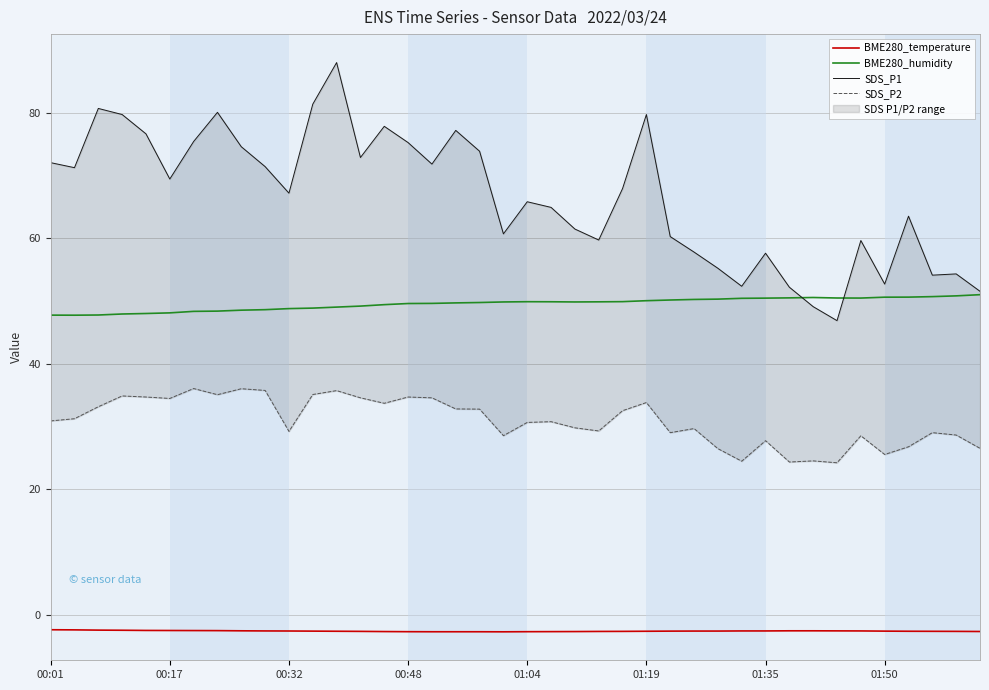

Where is BME280_humidity nearest to the value 49?

12